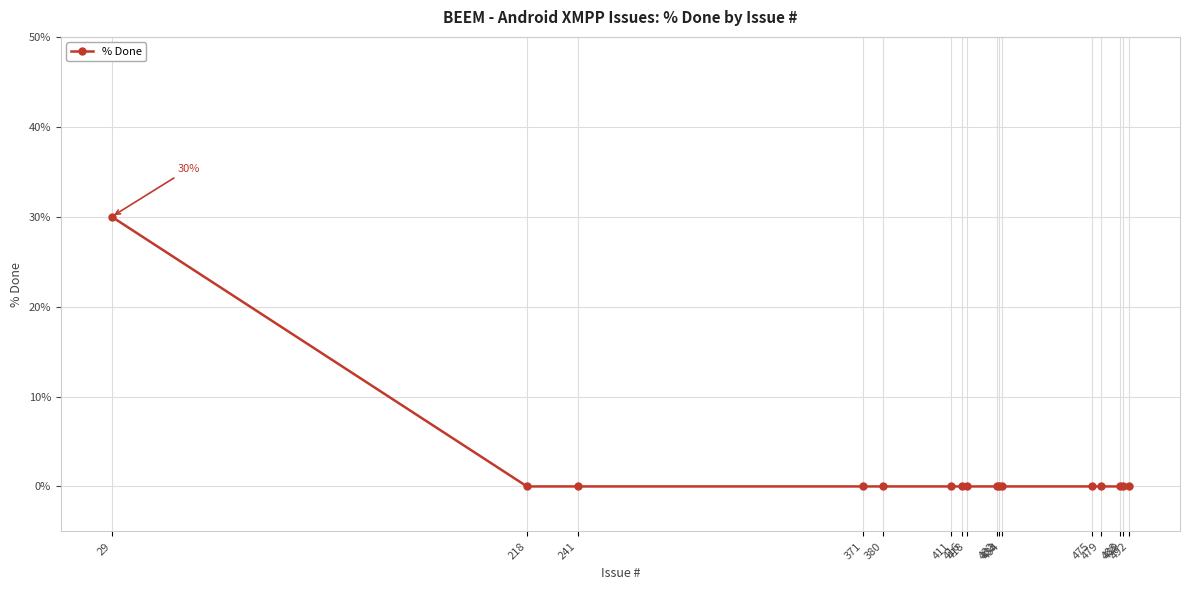

How many lines are shown in the chart?

1